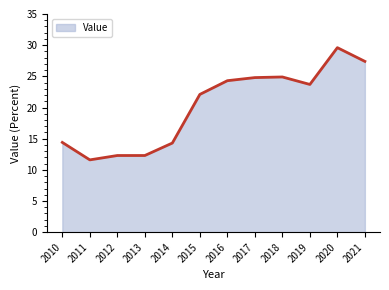

At which category does the chart reach its peak across all series?

2020